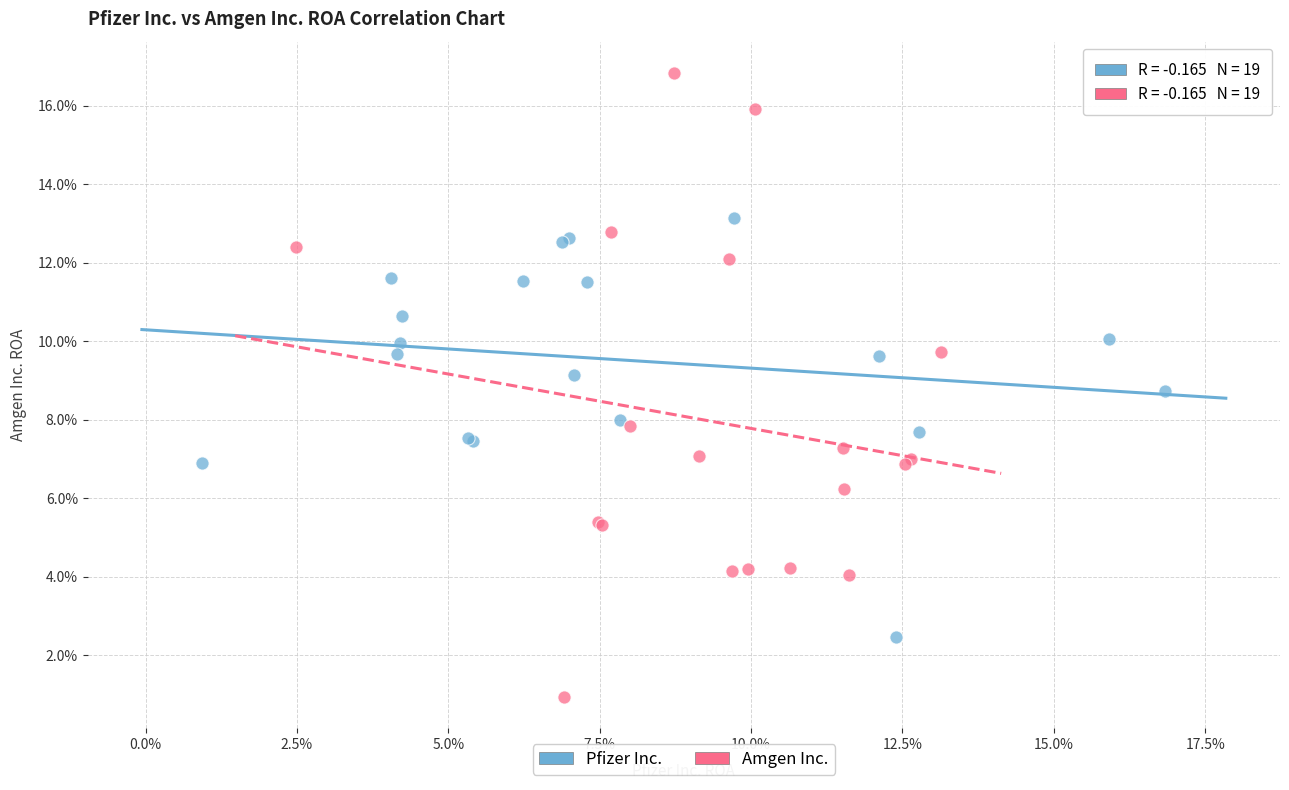

What are all the series names shown in the legend?

Pfizer Inc., Amgen Inc.